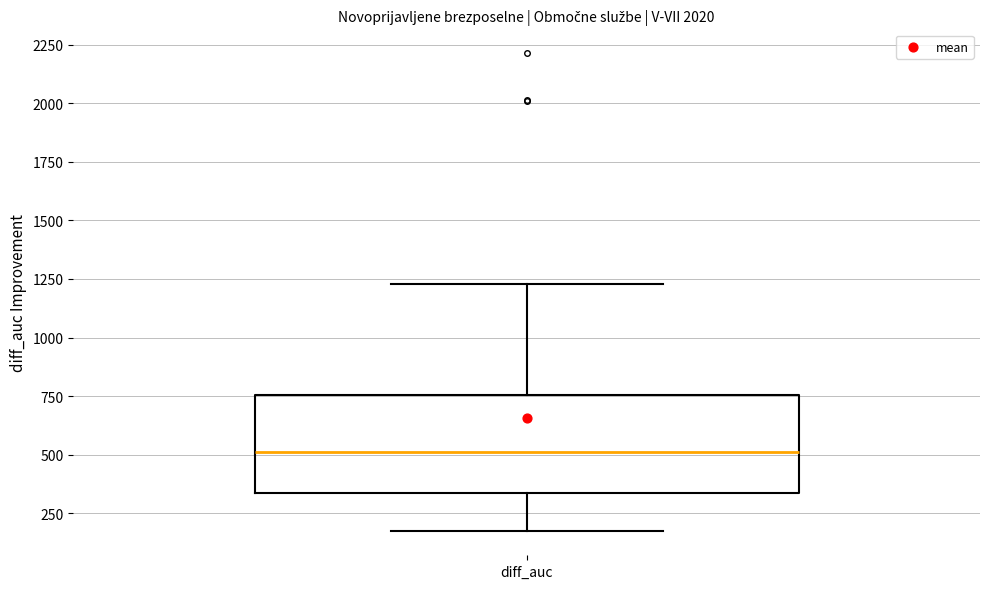

Where is the upper edge of the box for diff_auc on the y-axis? The values are not printed on the chart, so give them approximately, as read against the axis.

750